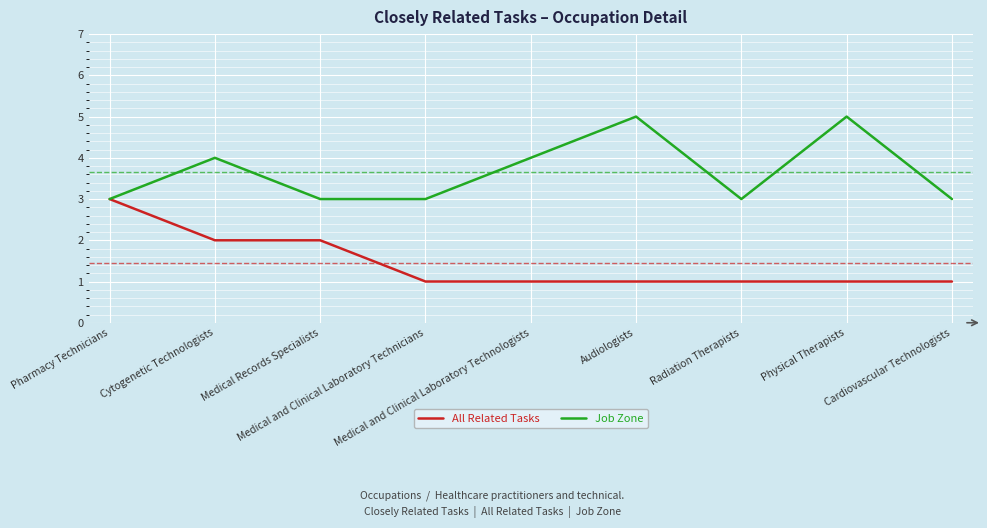

Which series has the largest total across all categories?

Job Zone